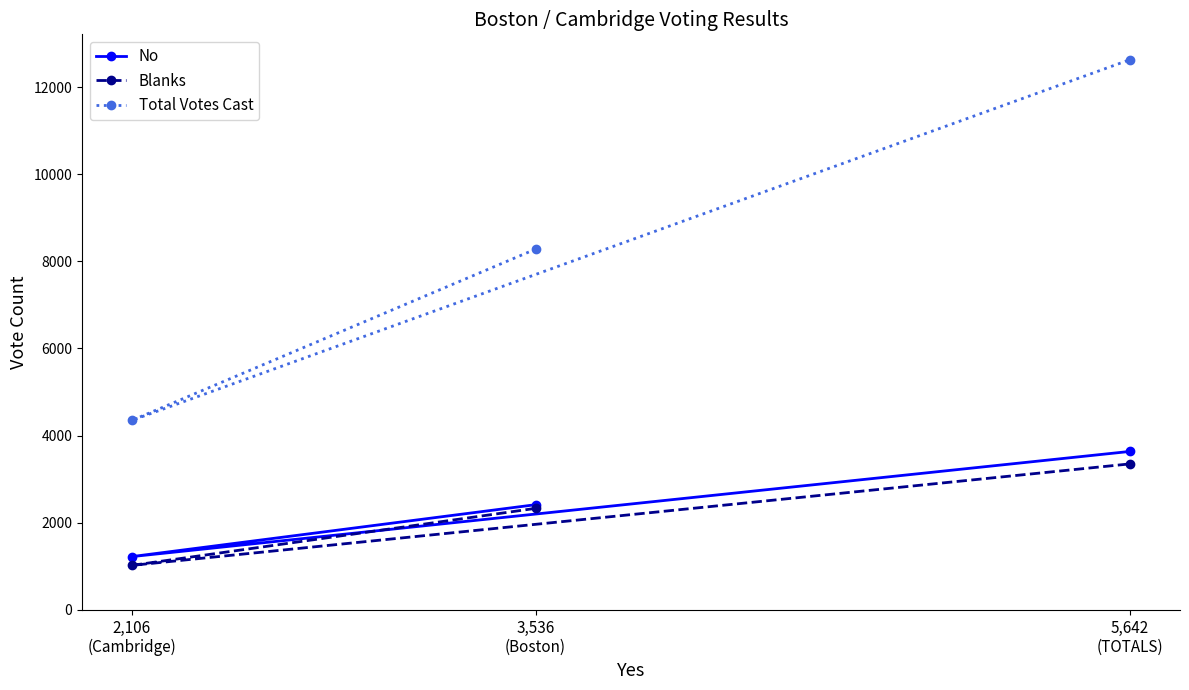

True or false: No has a value of 1223 at 2,106
(Cambridge).

True